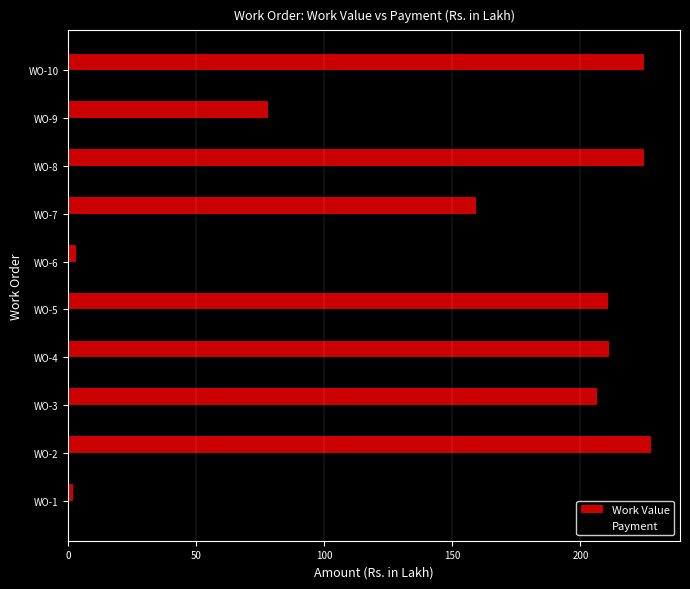

What are all the series names shown in the legend?

Work Value, Payment